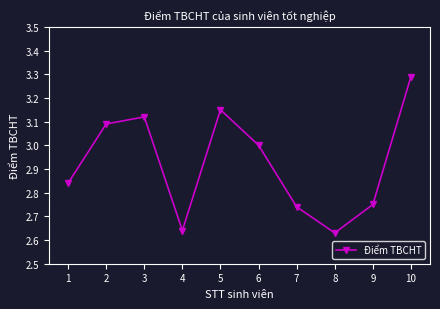

Is it true that the value at 8 is 3.7?

False